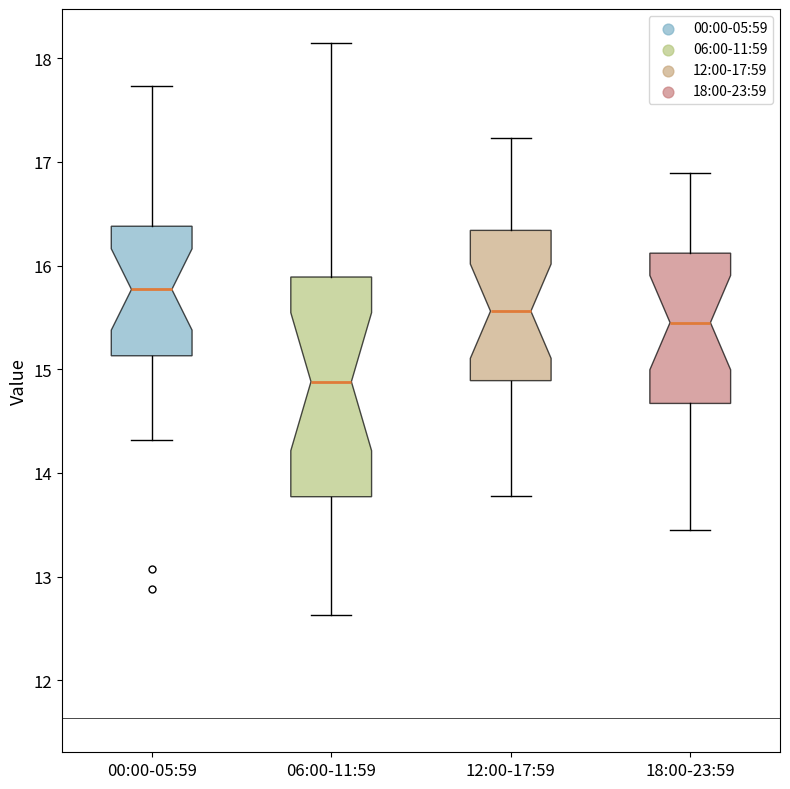

Which box's median line is the highest?

00:00-05:59